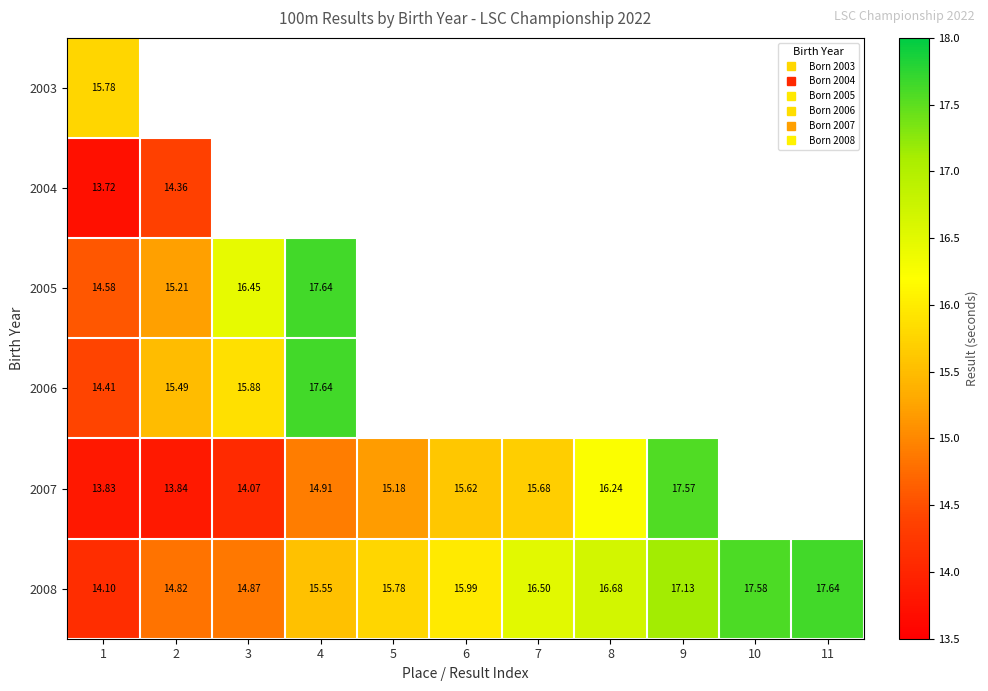

At how many categories does at least one series exceed 15?

11